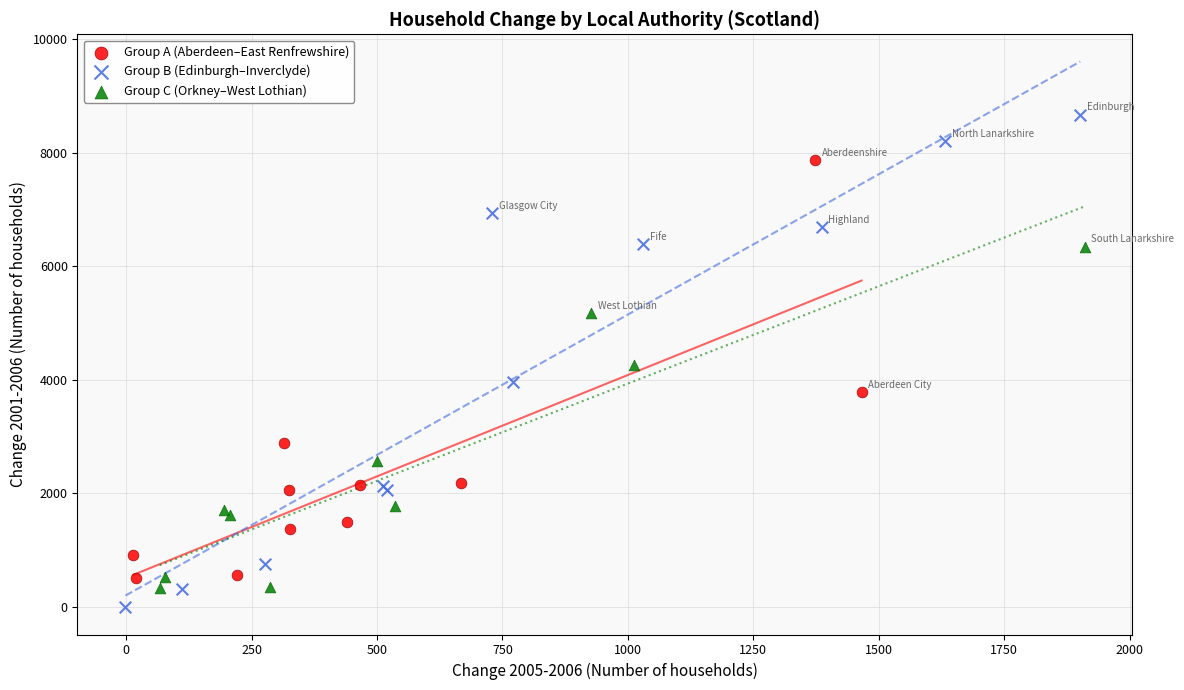

Which series has the widest spread of Y values?

Group B (Edinburgh–Inverclyde)